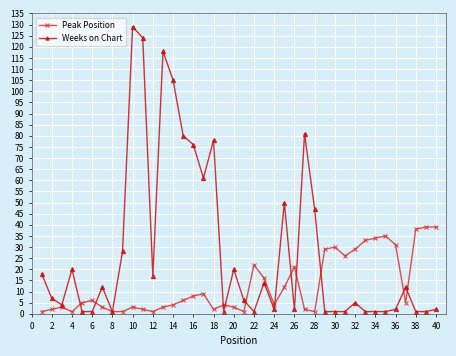

What are all the series names shown in the legend?

Peak Position, Weeks on Chart